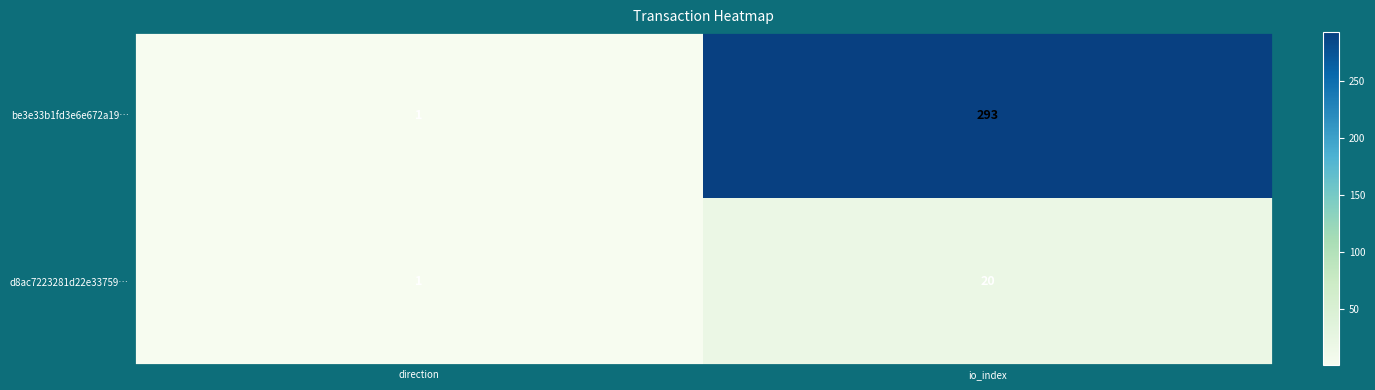

At which label is be3e33b1fd3e6e672a19… closest to 147?

direction